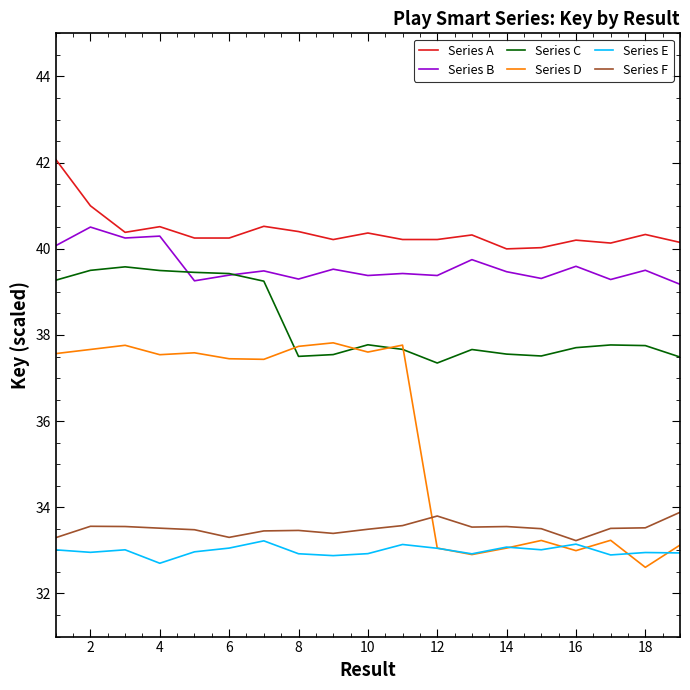

What is the maximum value shown in the chart?

42.1